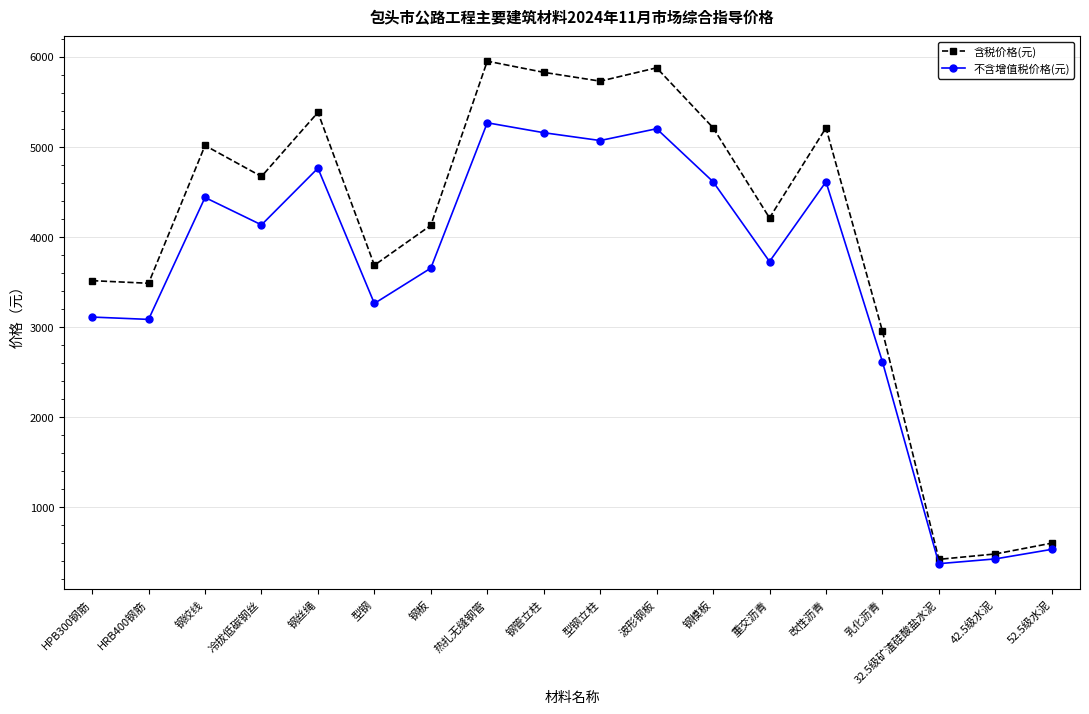

Between 钢管立柱 and 重交沥青, which series saw the biggest shift?

含税价格(元)